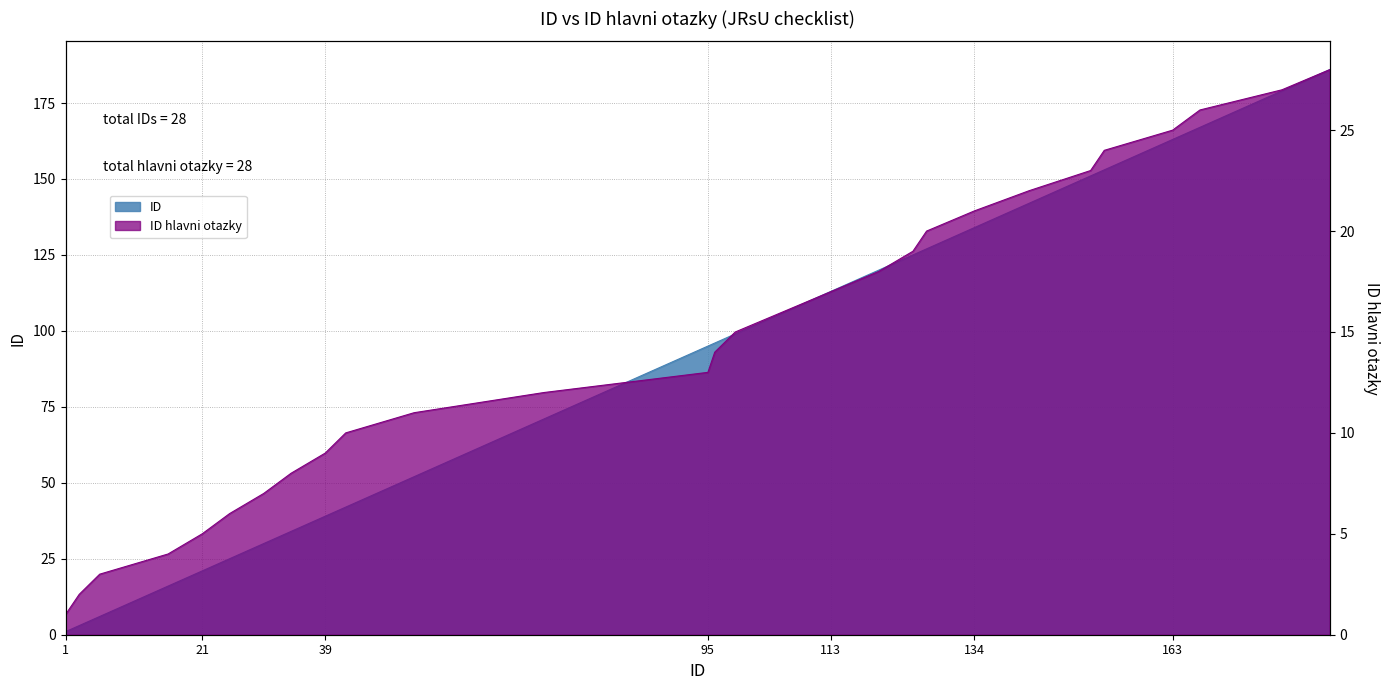

What is the total value across all series at 30?

37